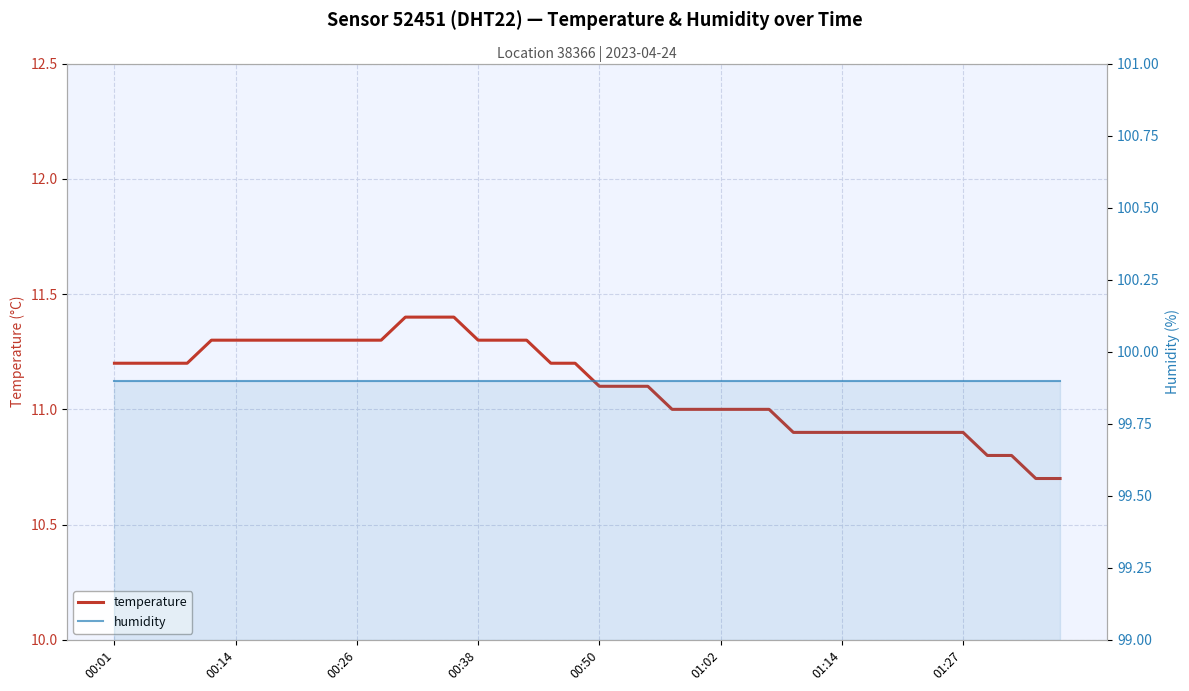

Is it true that temperature equals 6.7 at 24?

False